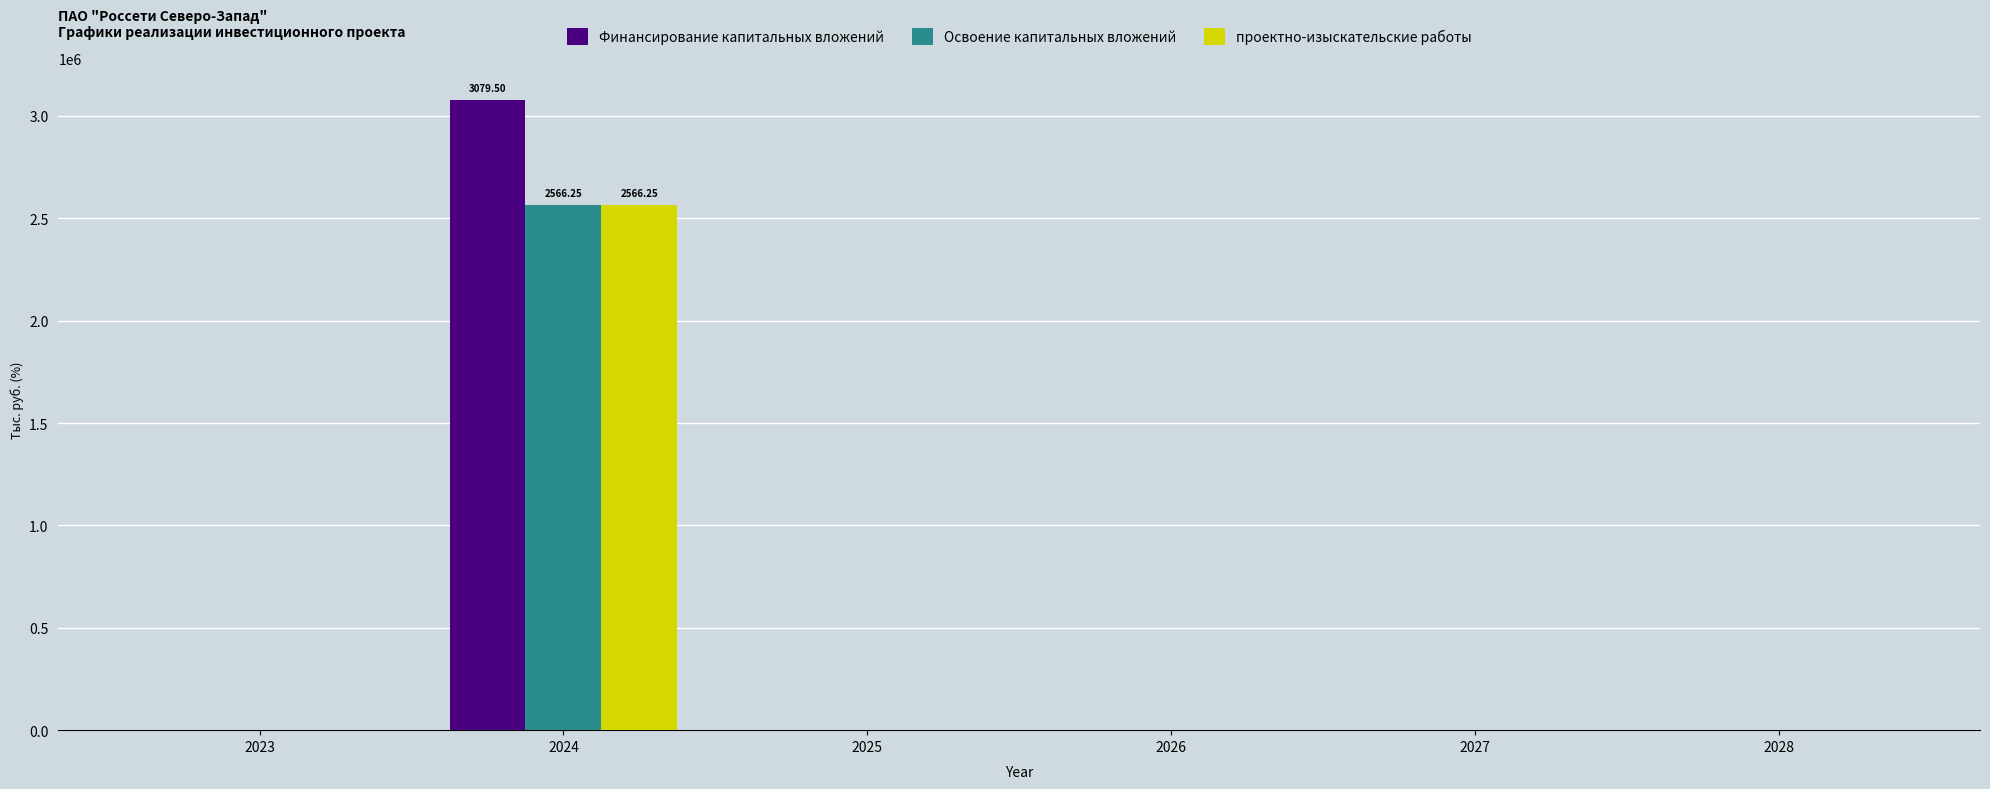

At which category is the sum across all series the highest?

2024